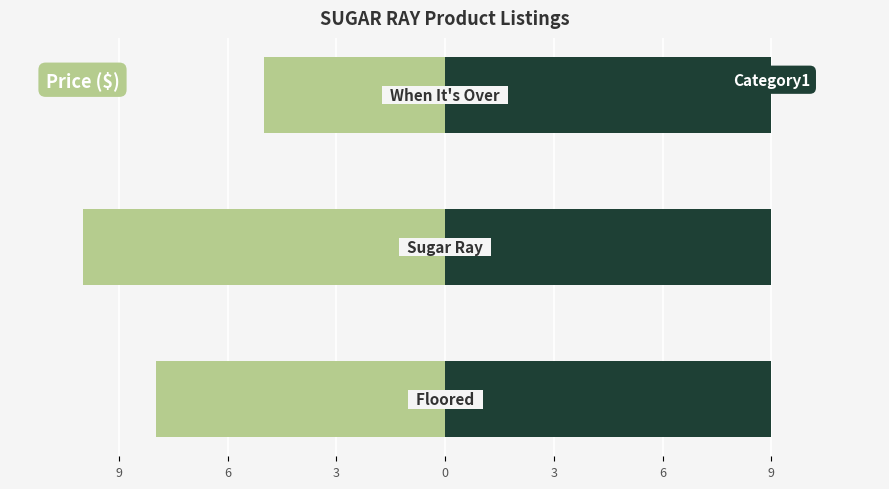

At 9, list the series in order from largest to smallest.

Category1 (÷10), Price ($)